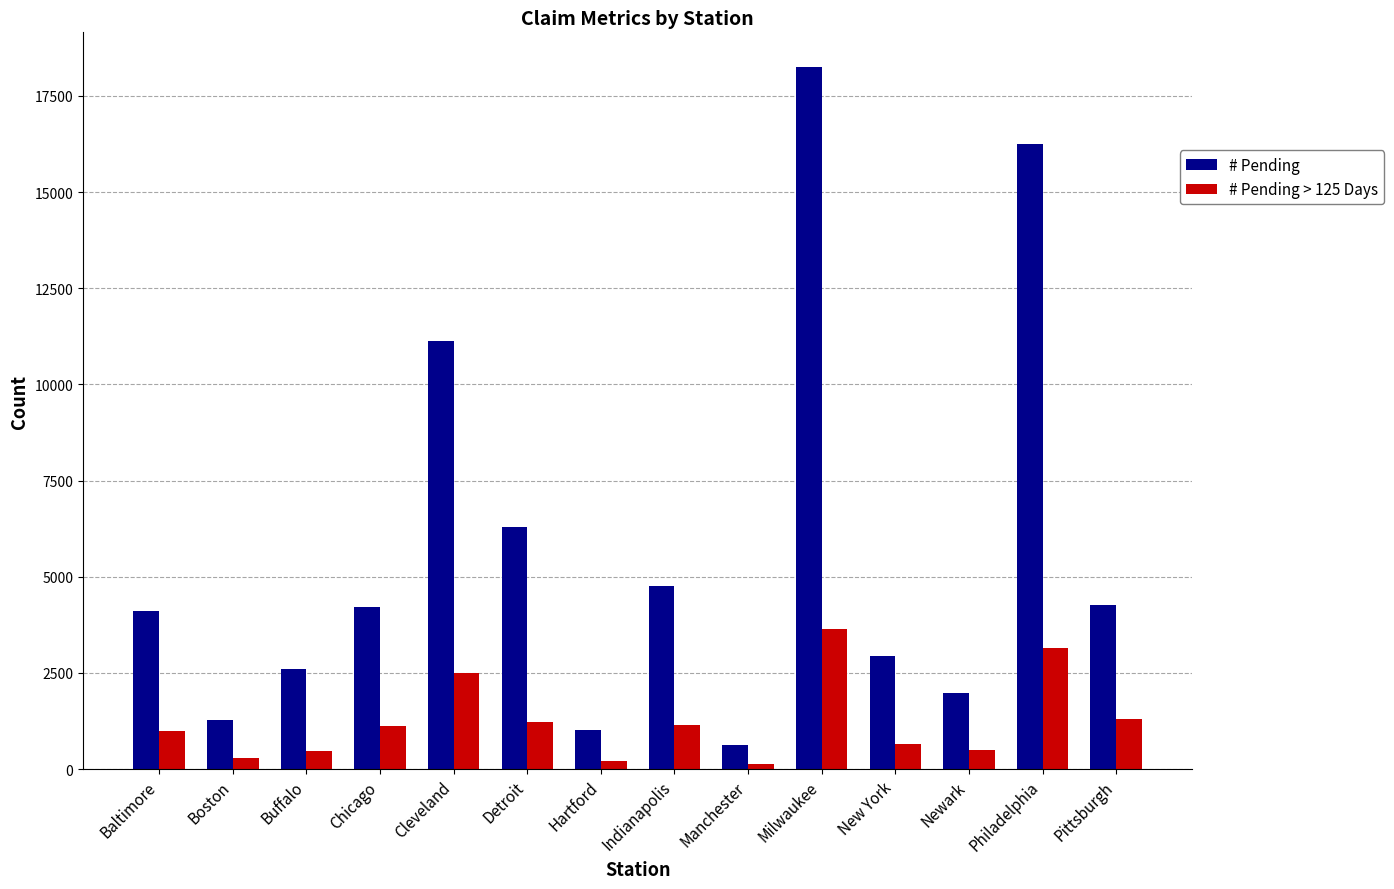

What is the value of the # Pending bar at the 8th from the left?

4750